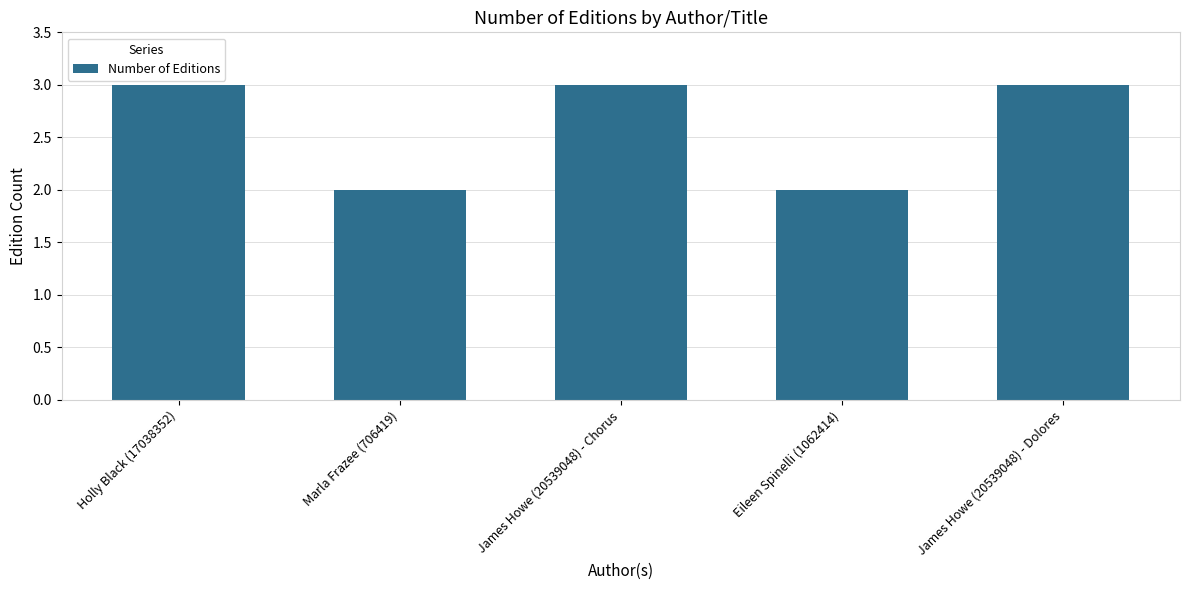

Reading right to left, what are all the values shown in this chart?

James Howe (20539048) - Dolores=3	Eileen Spinelli (1062414)=2	James Howe (20539048) - Chorus=3	Marla Frazee (706419)=2	Holly Black (17038352)=3